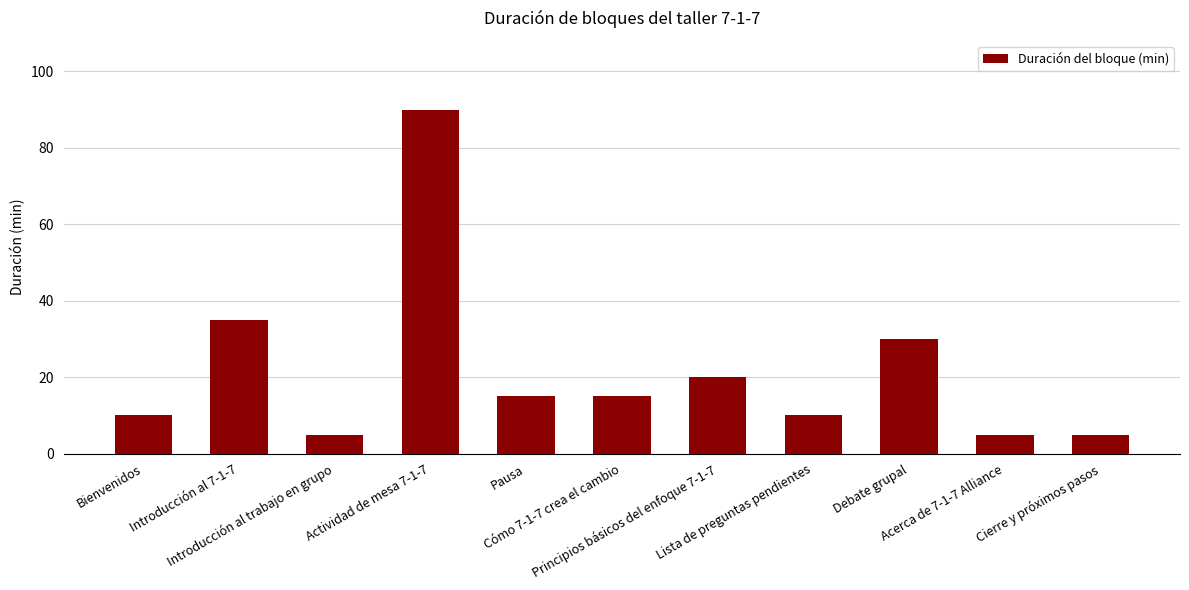

What is the minimum value shown in the chart?

5